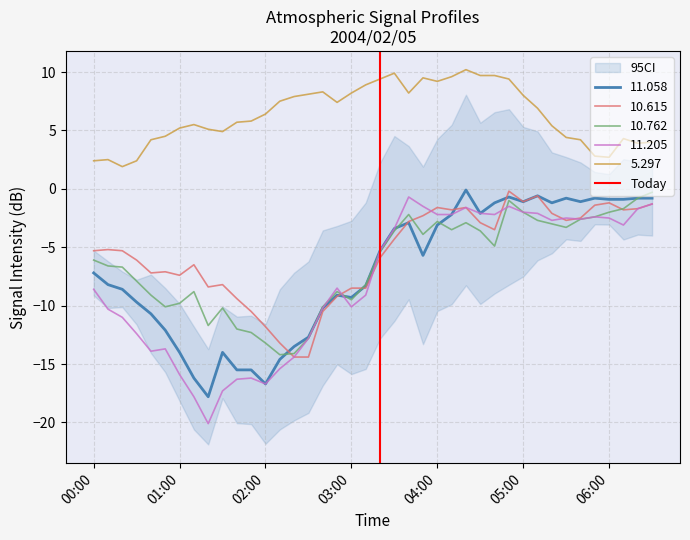

True or false: 11.205 and 5.297 intersect in this chart.

False